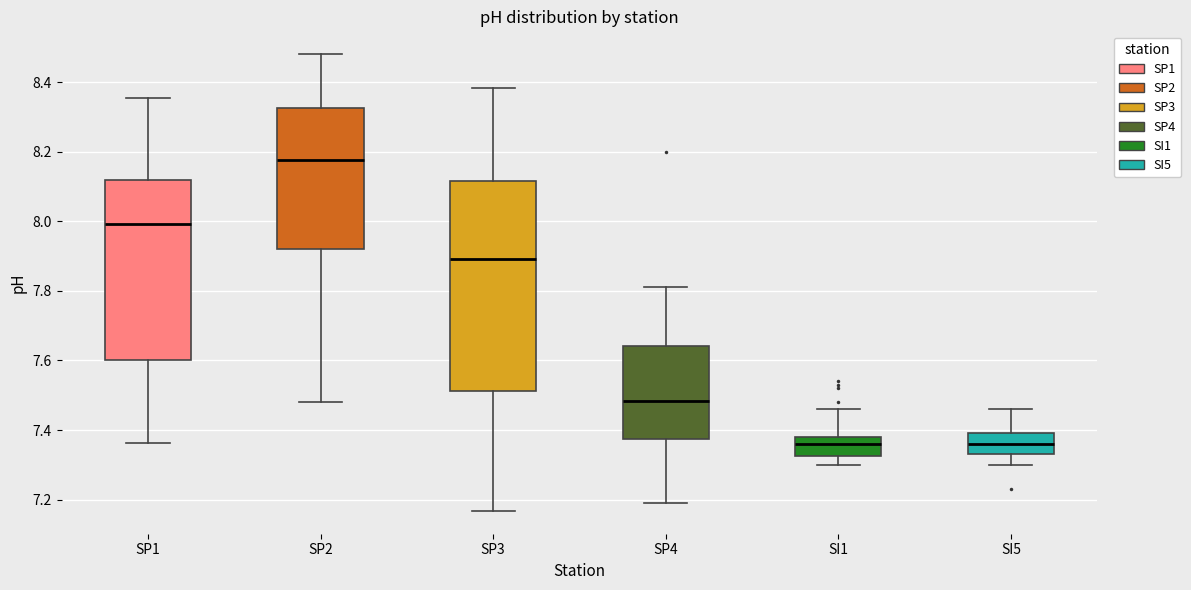

Comparing the boxes themselves (not the whiskers), which one is the tallest?

SP3